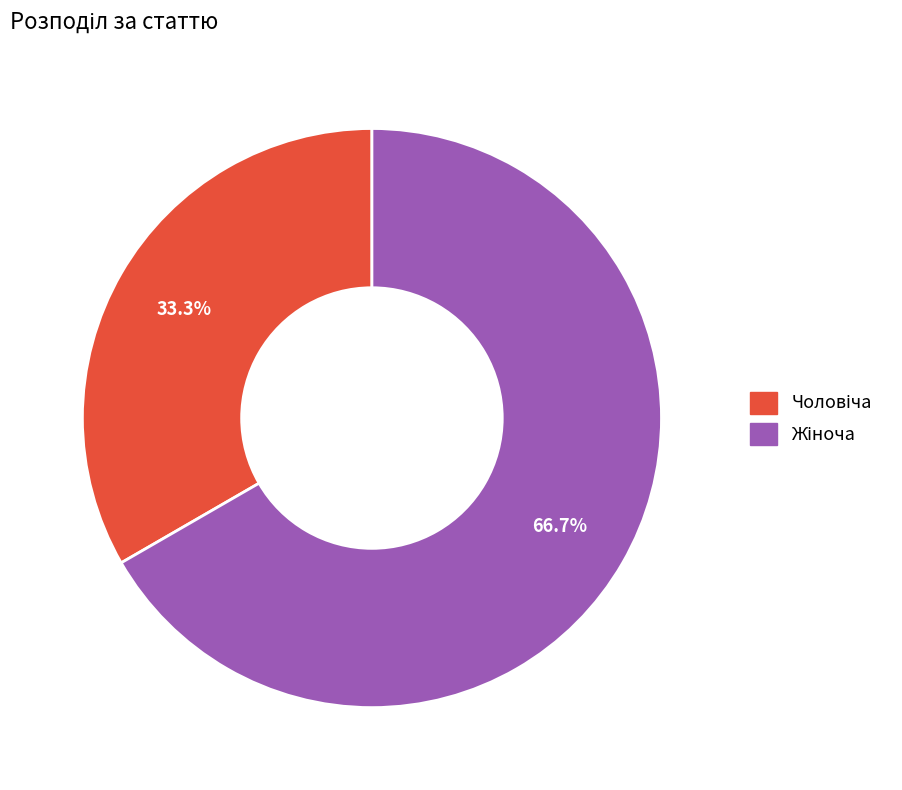

Is there a majority slice in this chart?

Yes